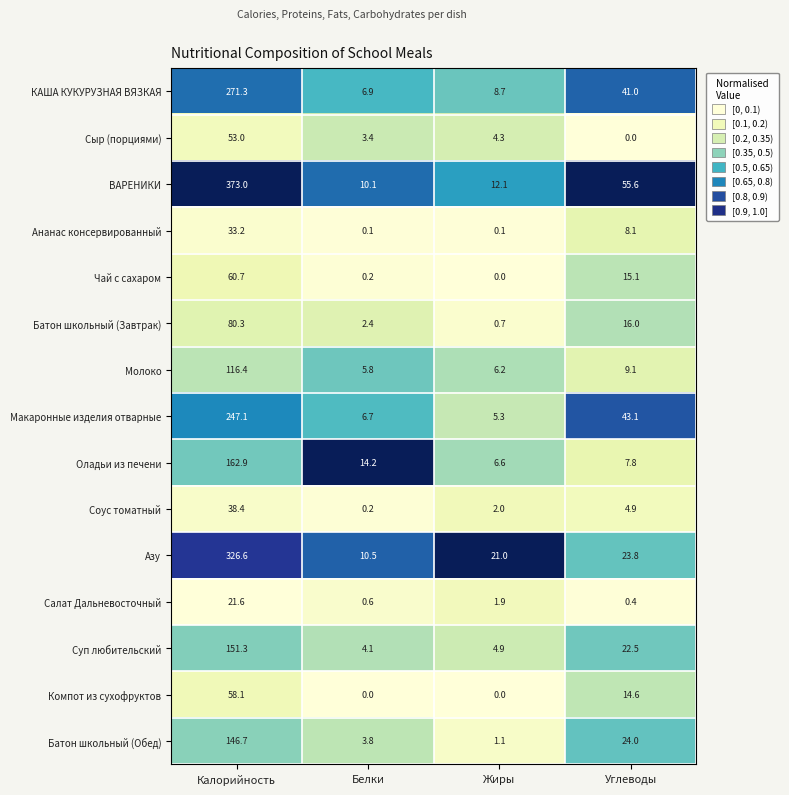

At which label does Сыр (порциями) first exceed 4?

Калорийность